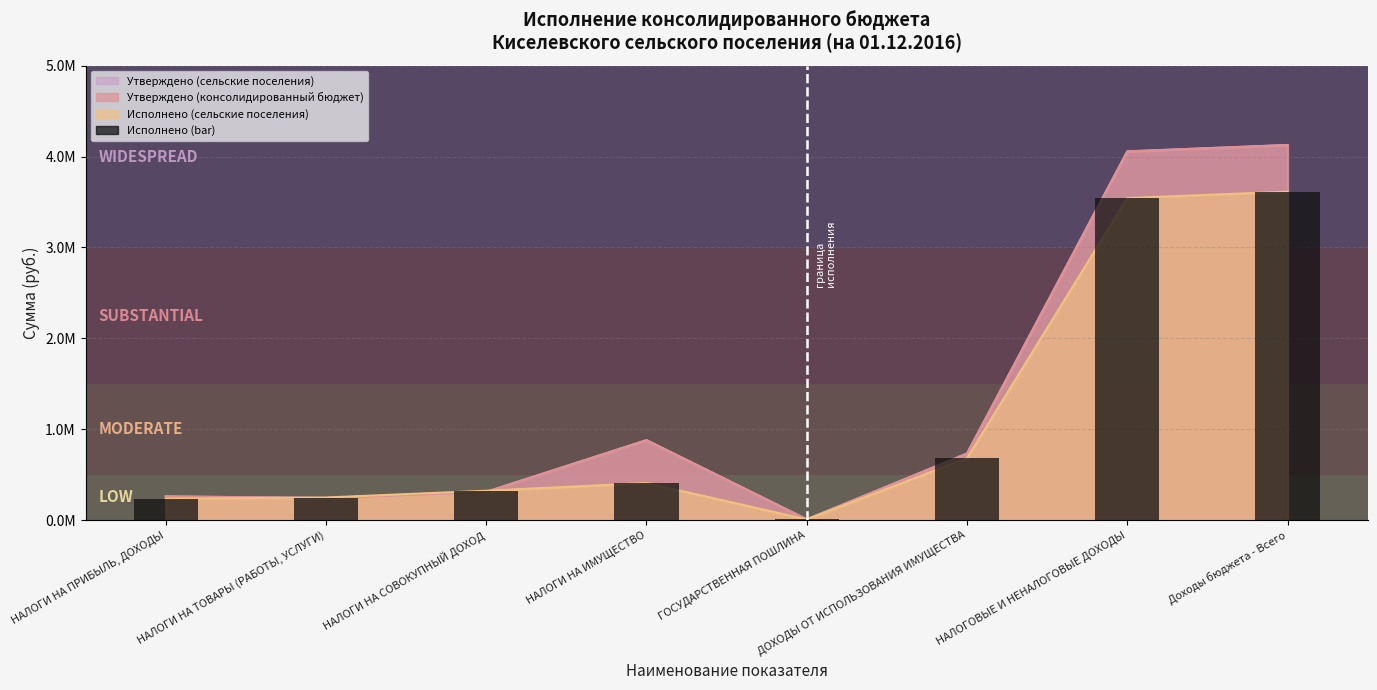

Count the number of values greater than 408850.

4